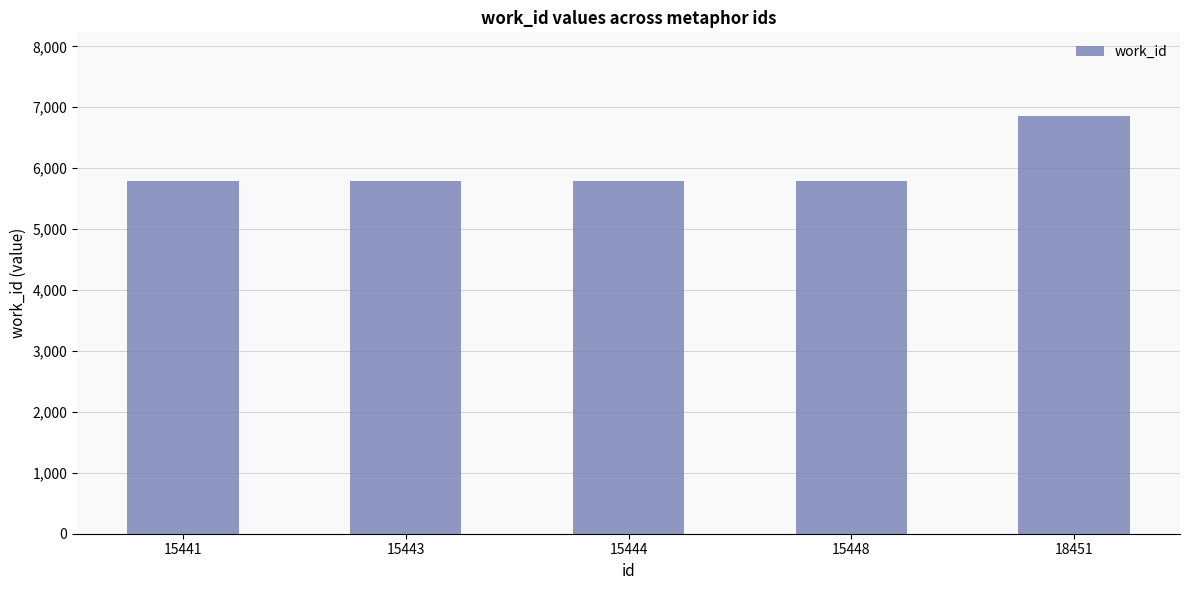

Are the bars grouped side by side (vs. stacked)?

No